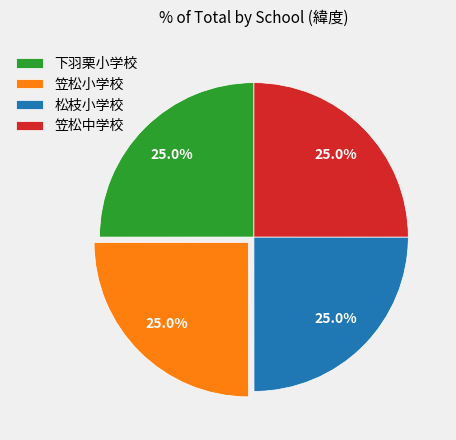

Does 笠松中学校 account for over 50% of the chart?

No